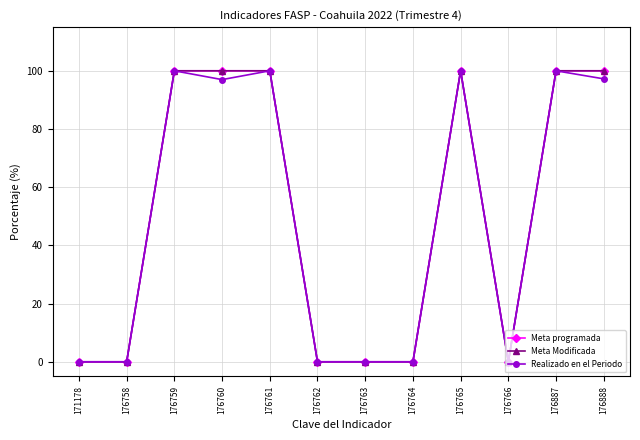

Which has a higher value, 171178 or 176760?

176760